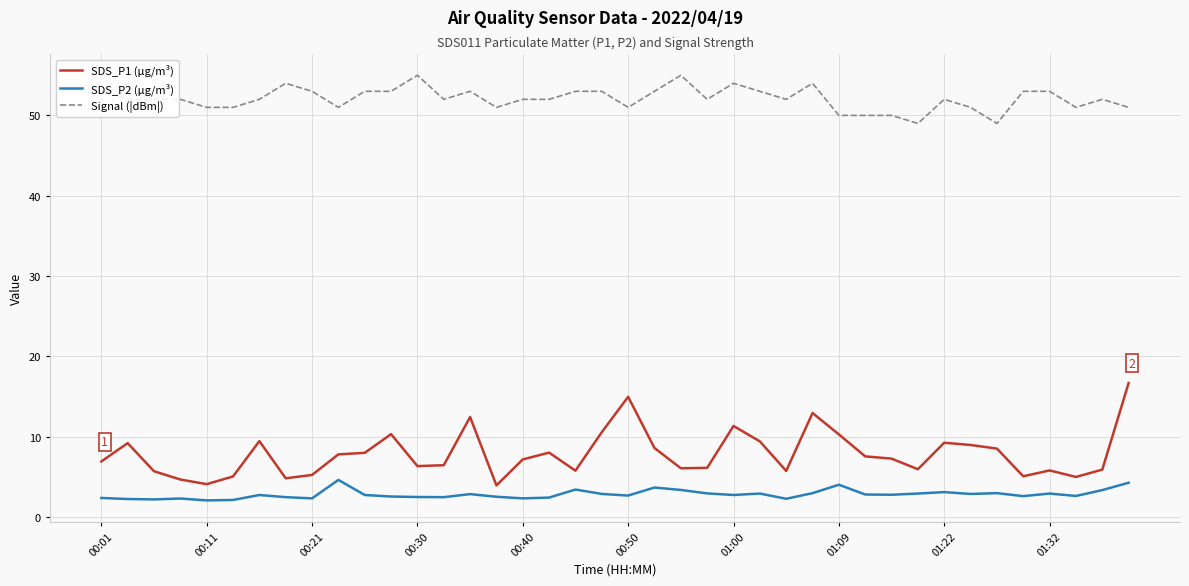

True or false: Signal (|dBm|) and SDS_P2 (µg/m³) intersect in this chart.

False